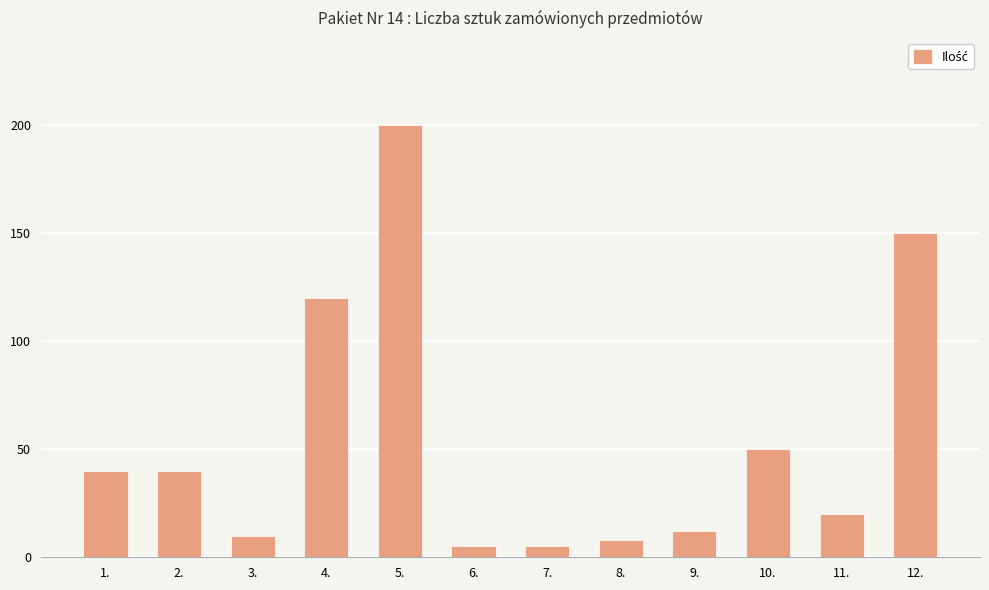

How many bars are there in total?

12